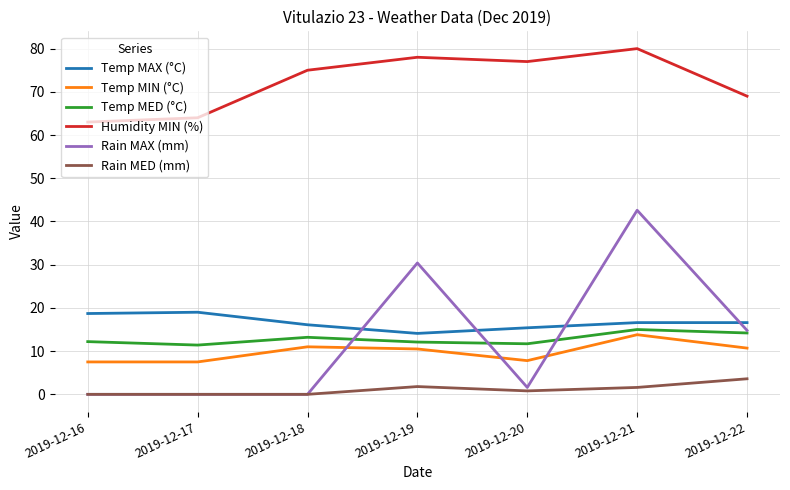

List the series in order of their peak value, lowest first.

Rain MED (mm), Temp MIN (°C), Temp MED (°C), Temp MAX (°C), Rain MAX (mm), Humidity MIN (%)